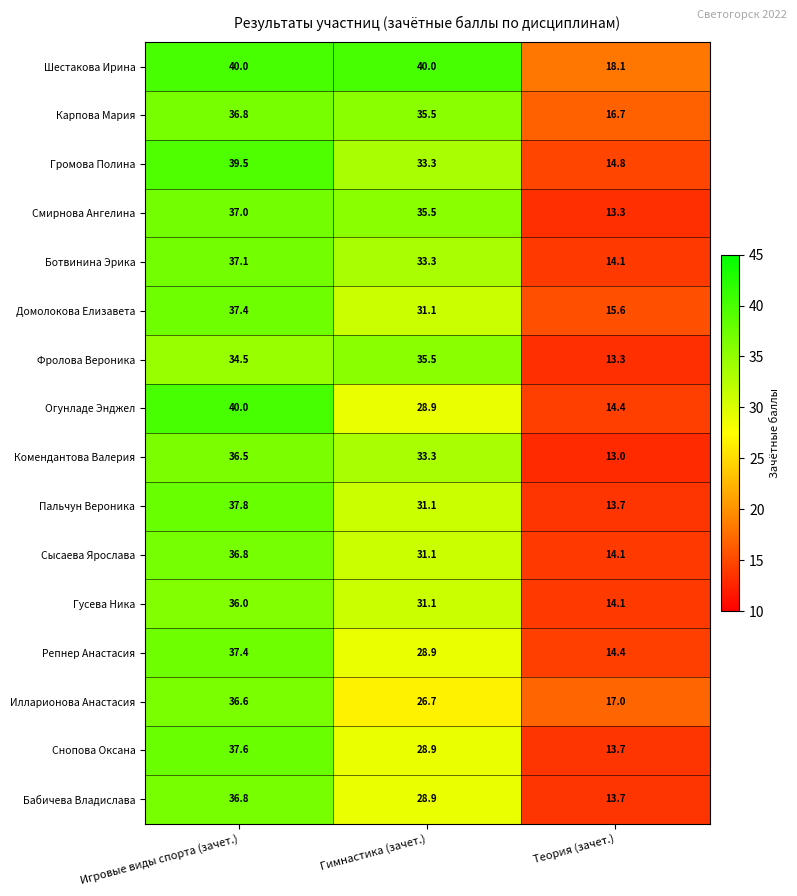

What is the maximum value shown in the chart?

40.0